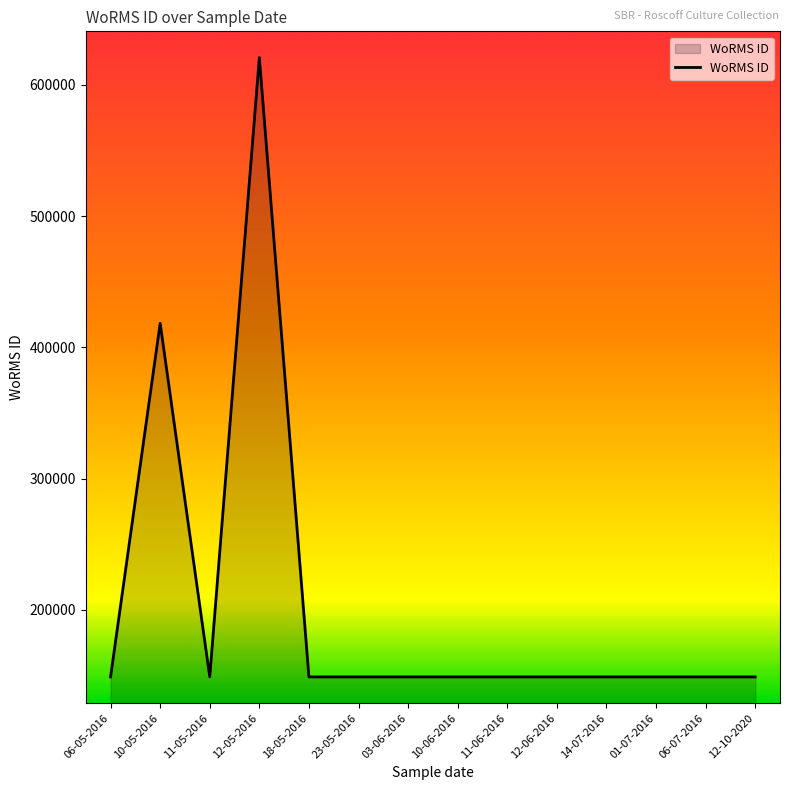

Where is the data nearest to the value 384905?

10-05-2016